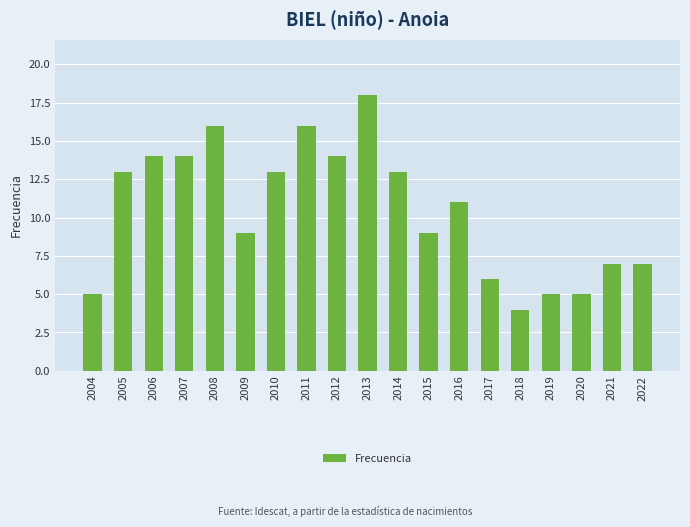

What is the change in value from 2005 to 2017?

-7